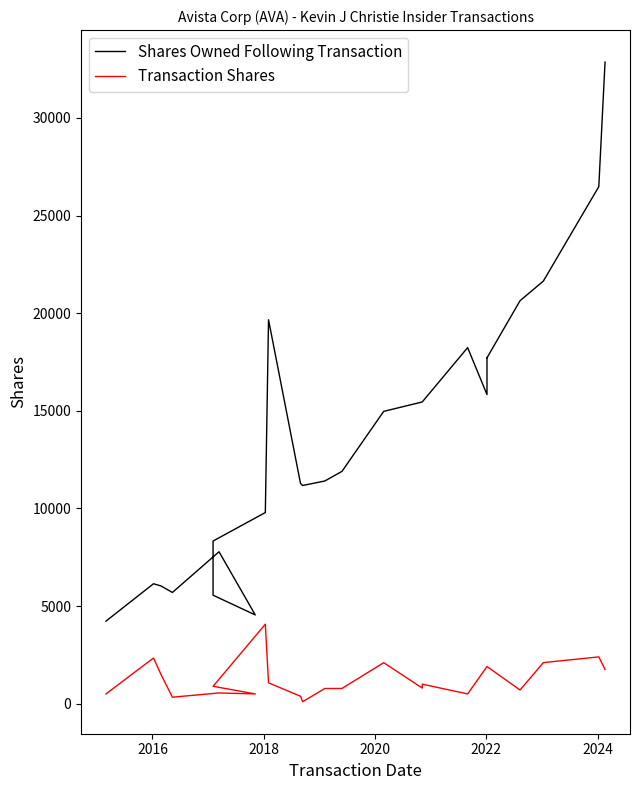

How many lines are shown in the chart?

2